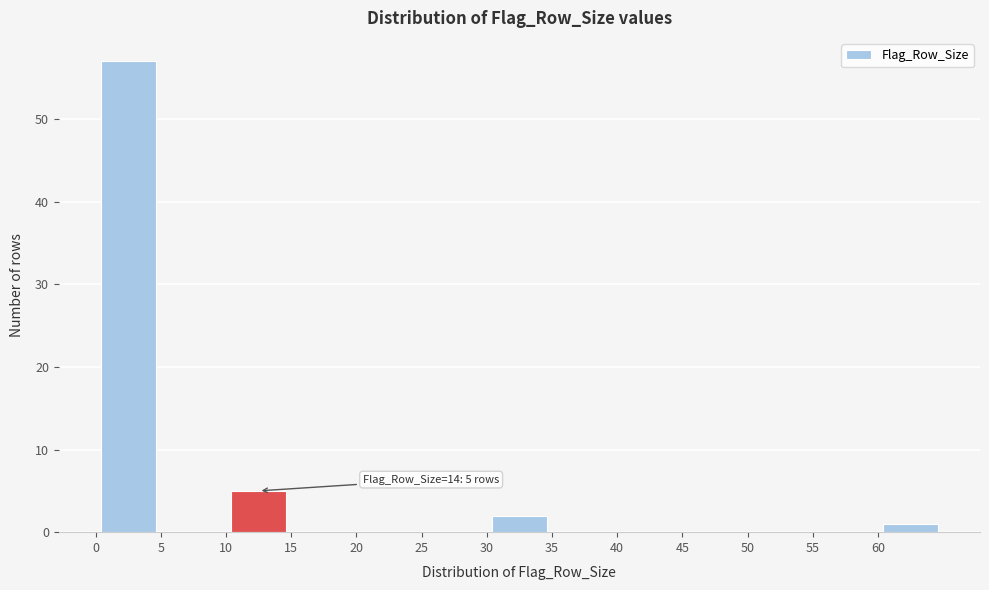

Over which range of the x-axis is the bar tallest?

0 to 5